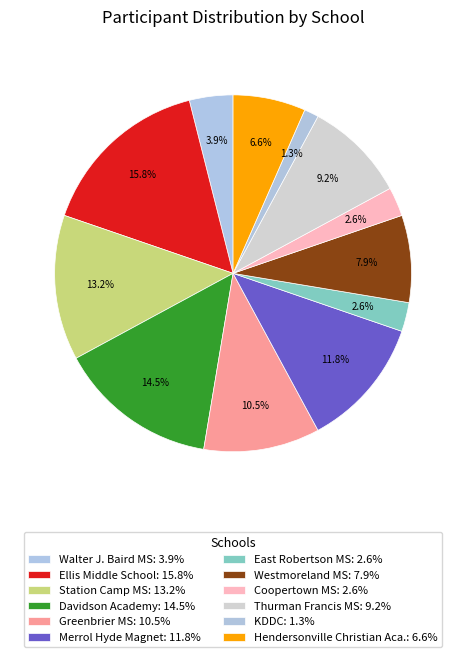

Which slice is the largest?

Ellis Middle School